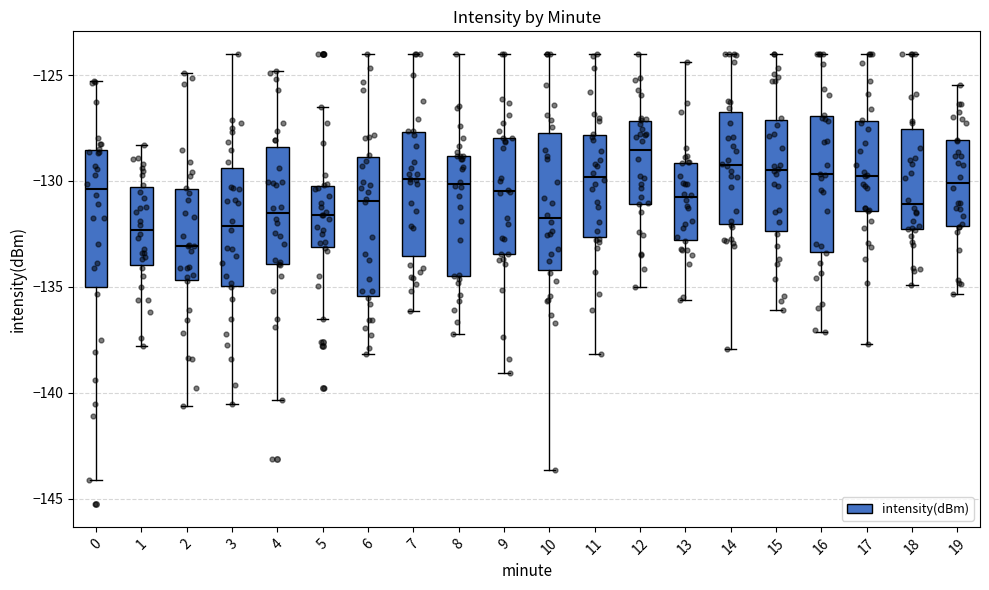

Which box has the highest median line?

12